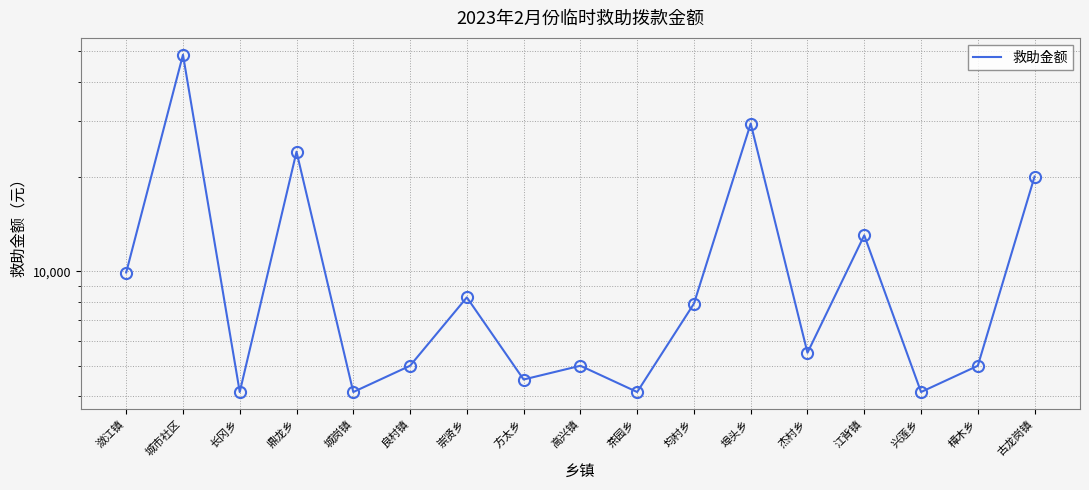

Is this an area chart (filled region under the line)?

No